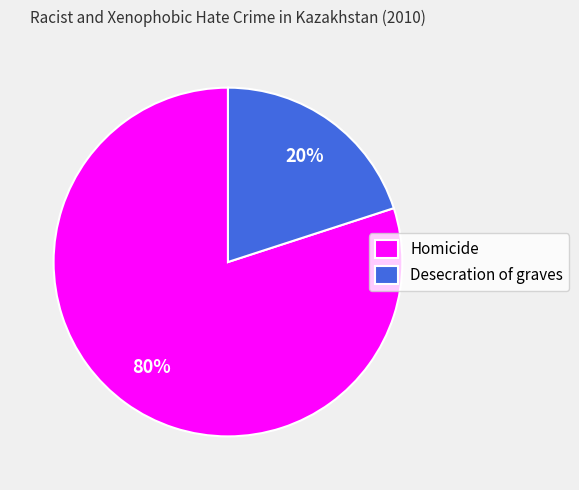

To the nearest percent, what is the difference between the Homicide and Desecration of graves slice percentages?

60%